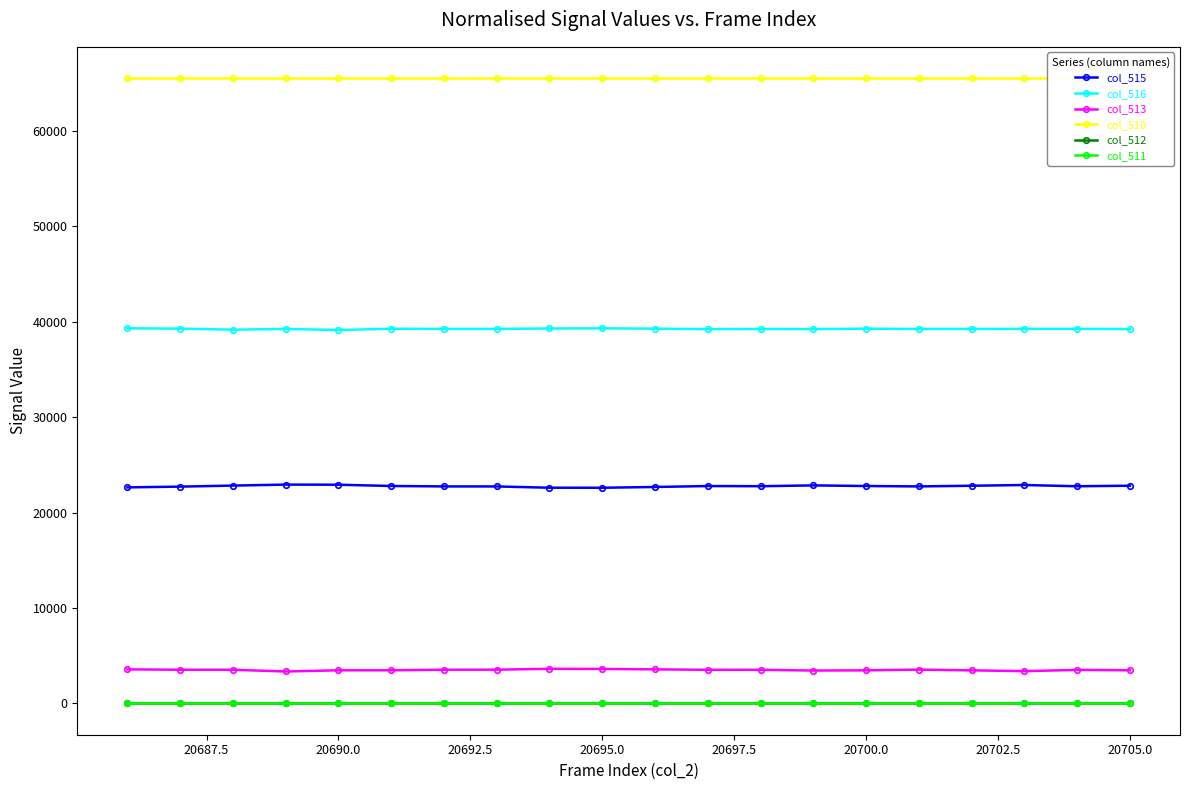

Does the chart display data point markers on the line(s)?

Yes